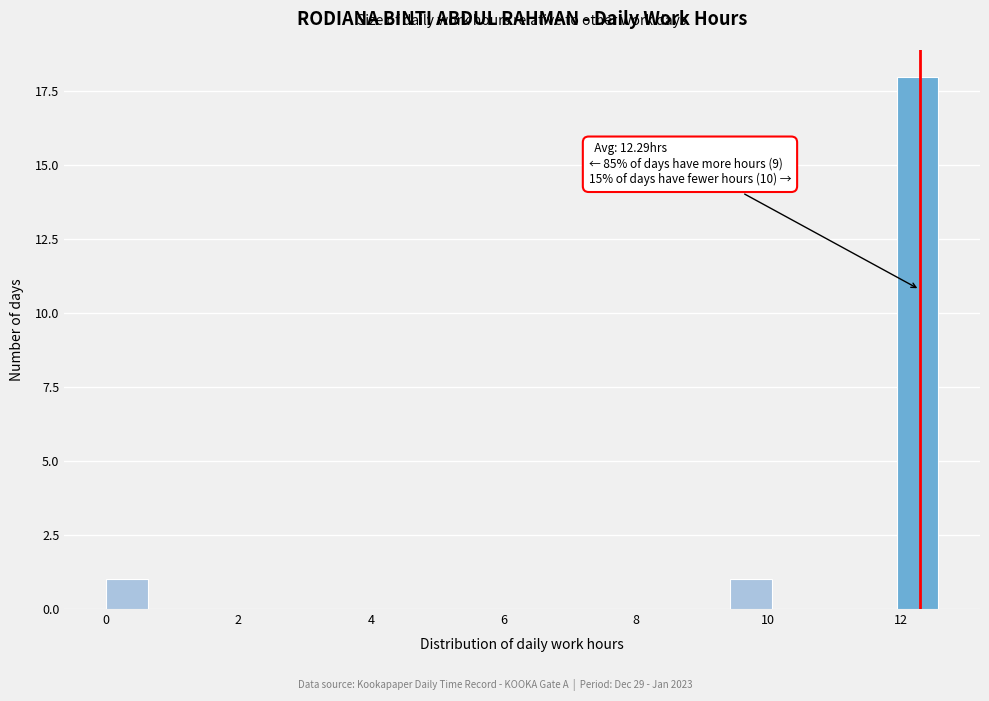

Around what value on the x-axis is the tallest bar? Give the approximate position of its centre, as read against the axis.

12.2